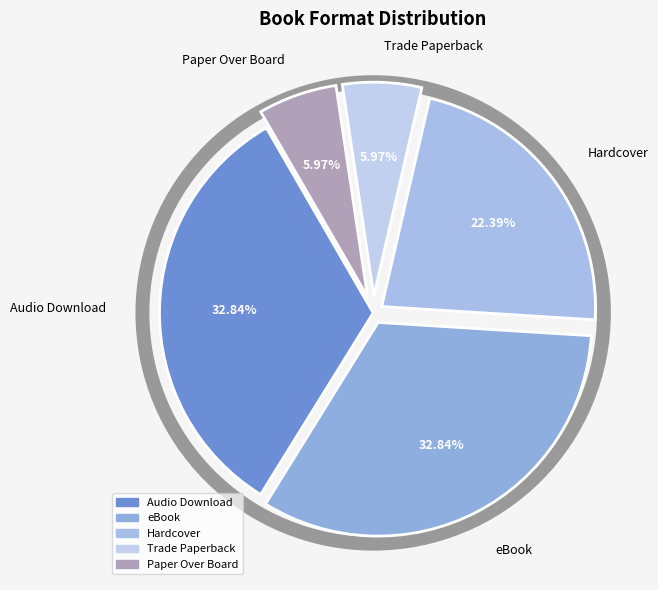

Is there any slice that represents more than half of the pie?

No